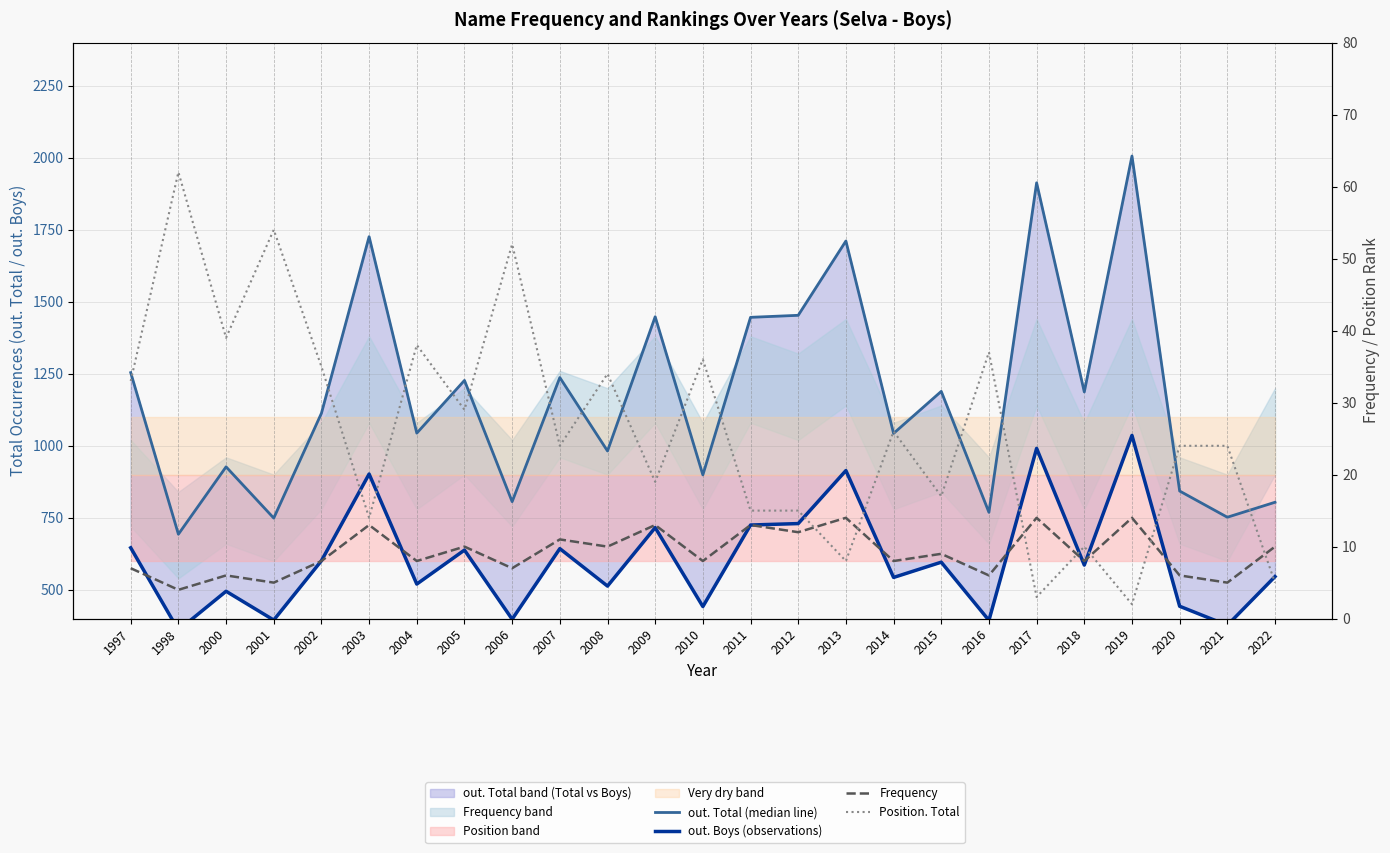

True or false: Position. Total and out. Boys (observations) cross at least once.

False